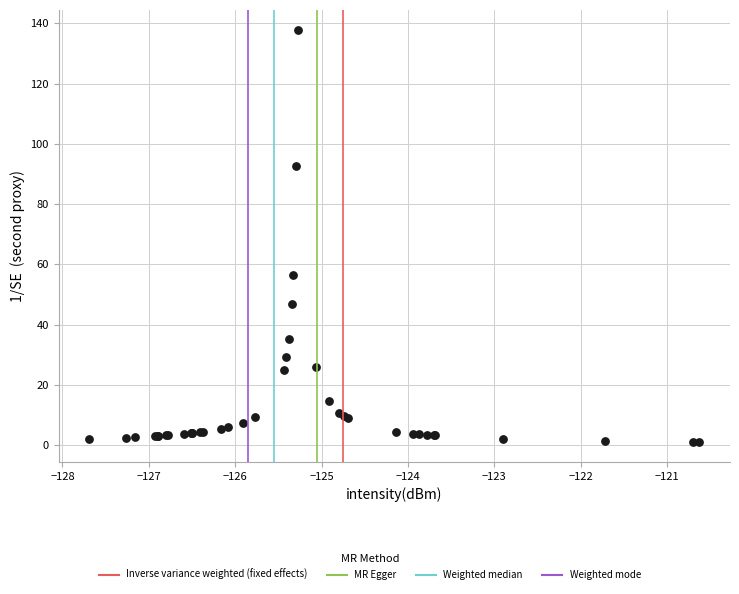

What Y value in the scatter plot is closest to 69?

56.5